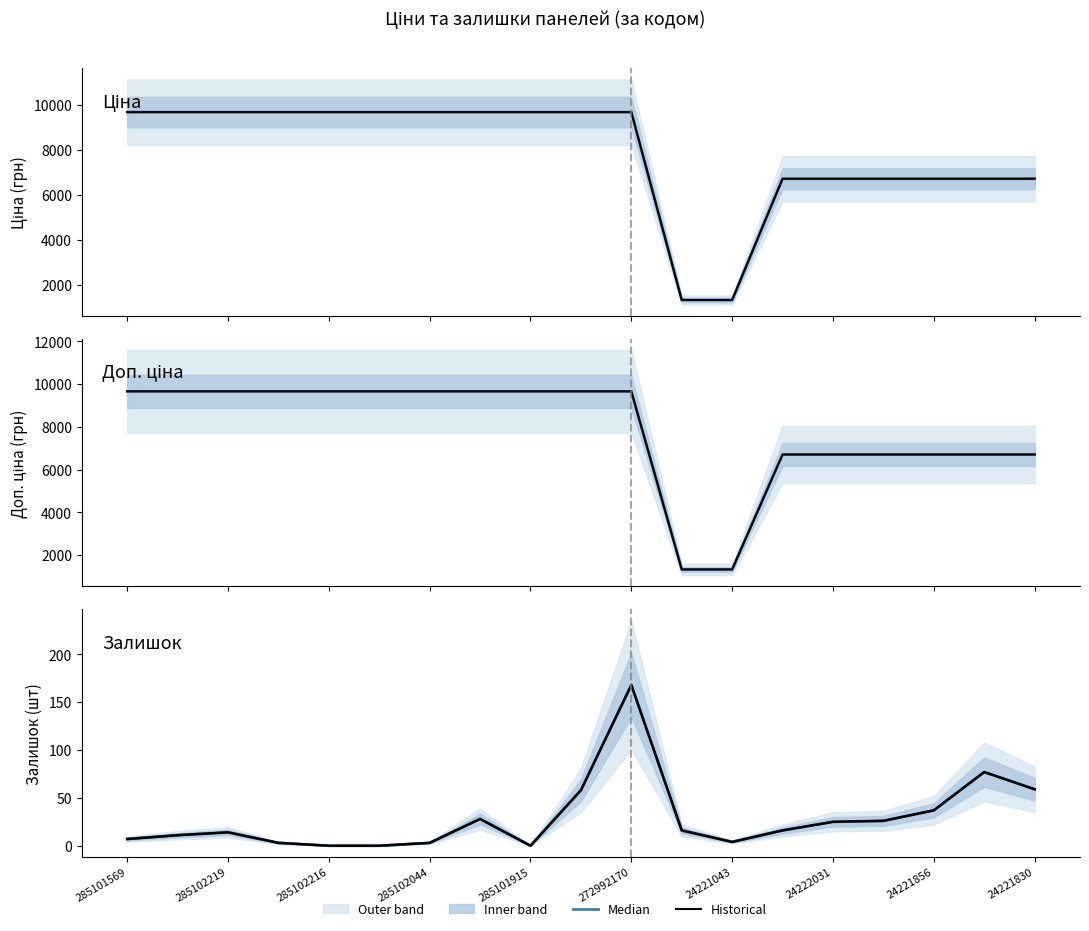

True or false: Залишок (median) and Доп. ціна (historical) intersect in this chart.

False